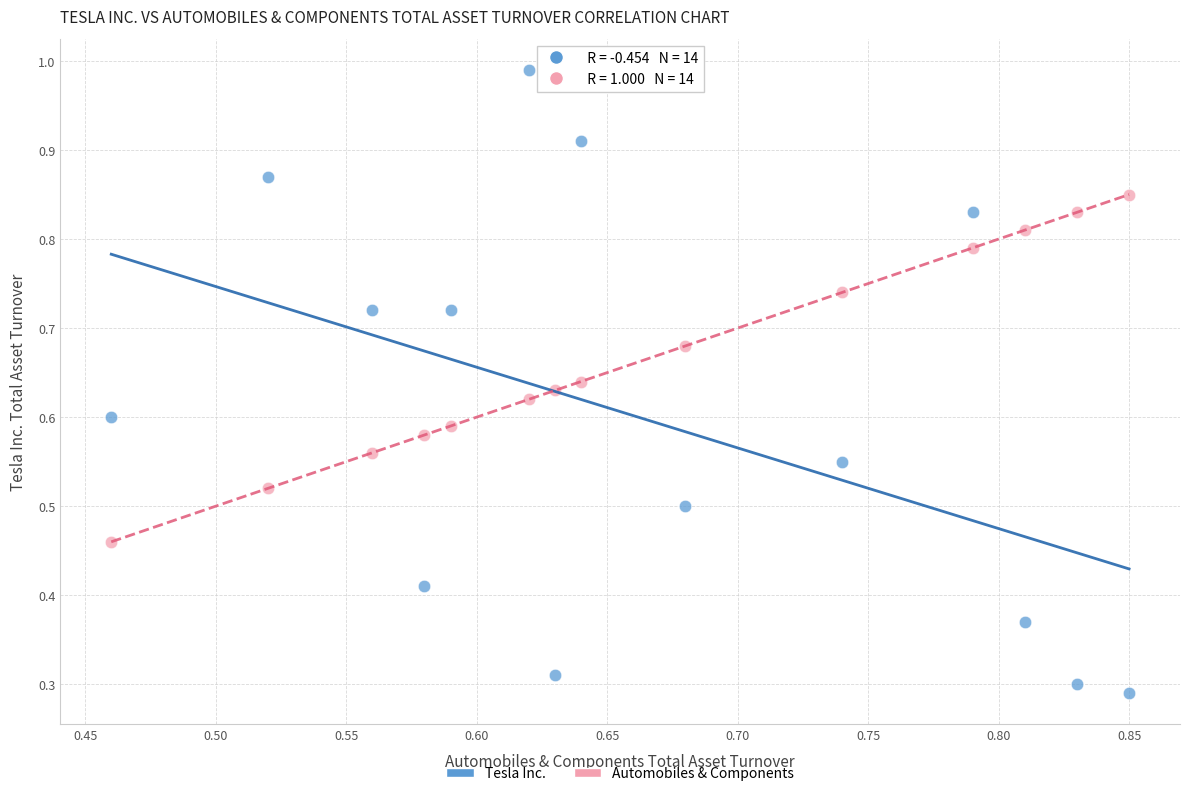

Which series has the largest Y range (max minus min)?

Tesla Inc.